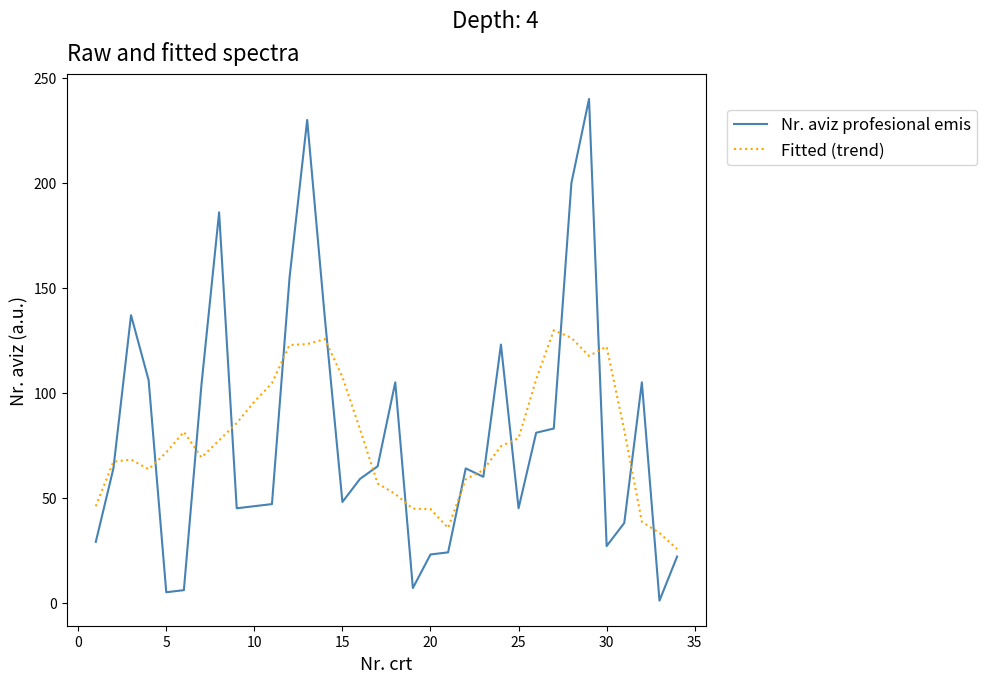

In Fitted (trend), how many points are higher than both neighbors (excluding endpoints)?

5